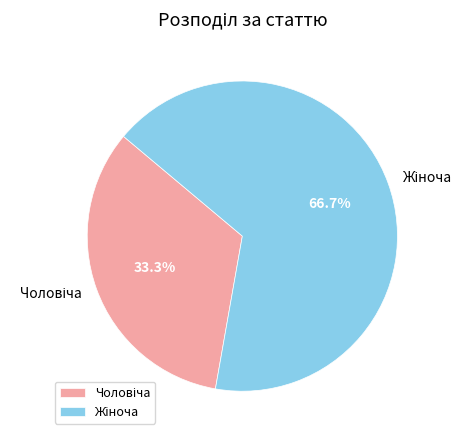

Is there a majority slice in this chart?

Yes